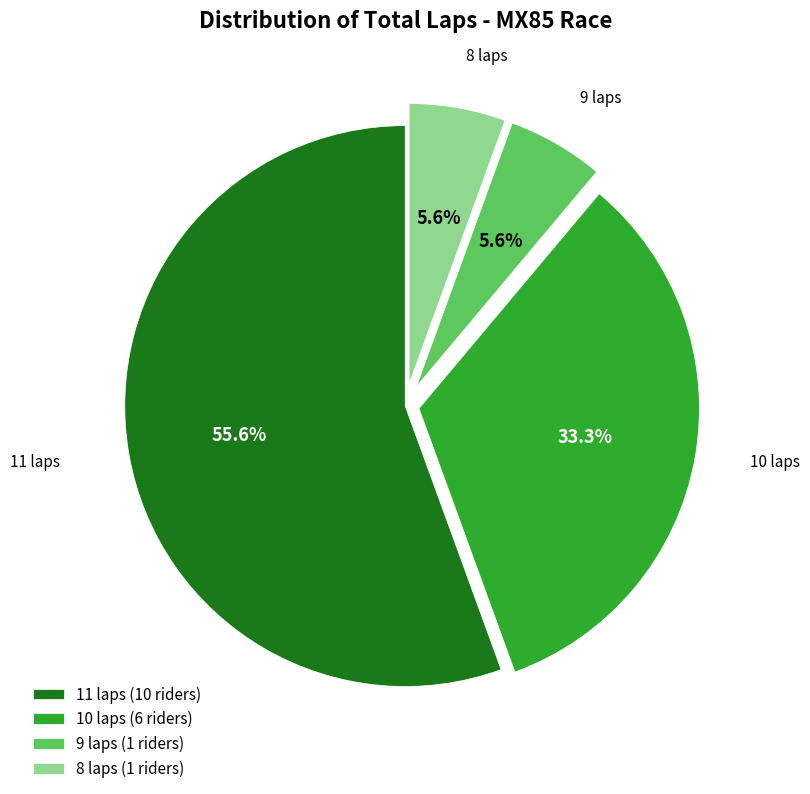

Between 9 laps and 11 laps, which is larger?

11 laps